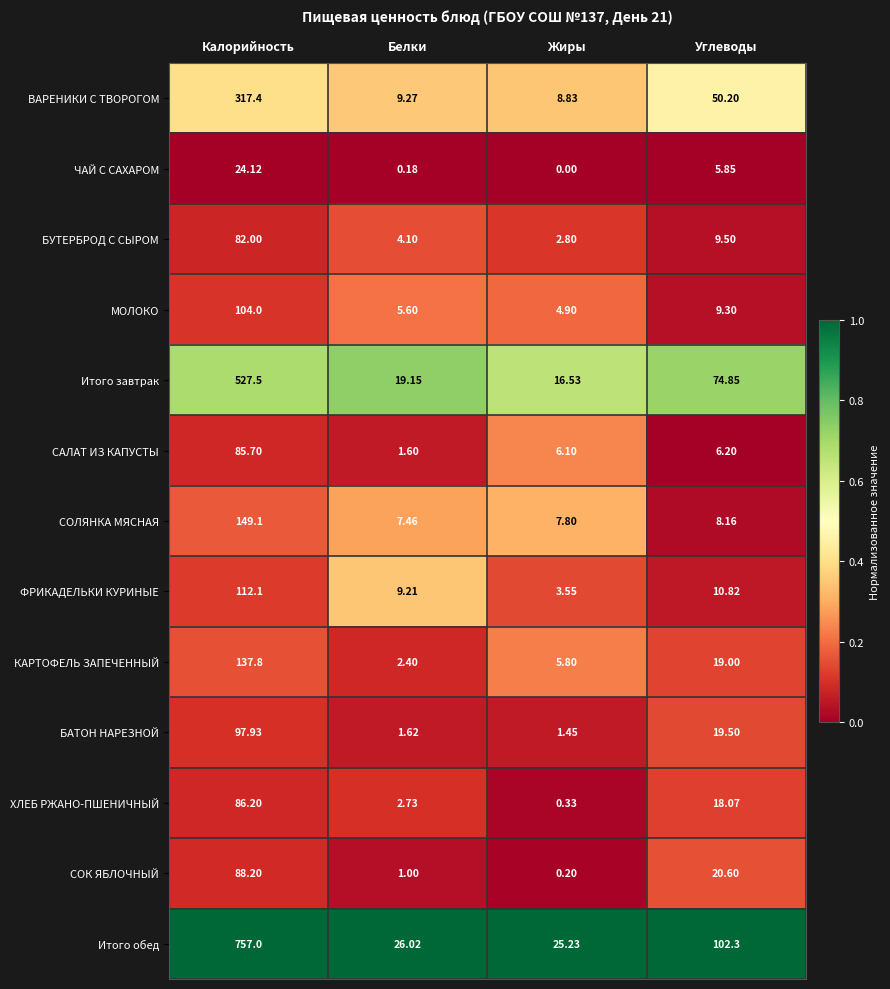

Count the number of data series in this chart.

13